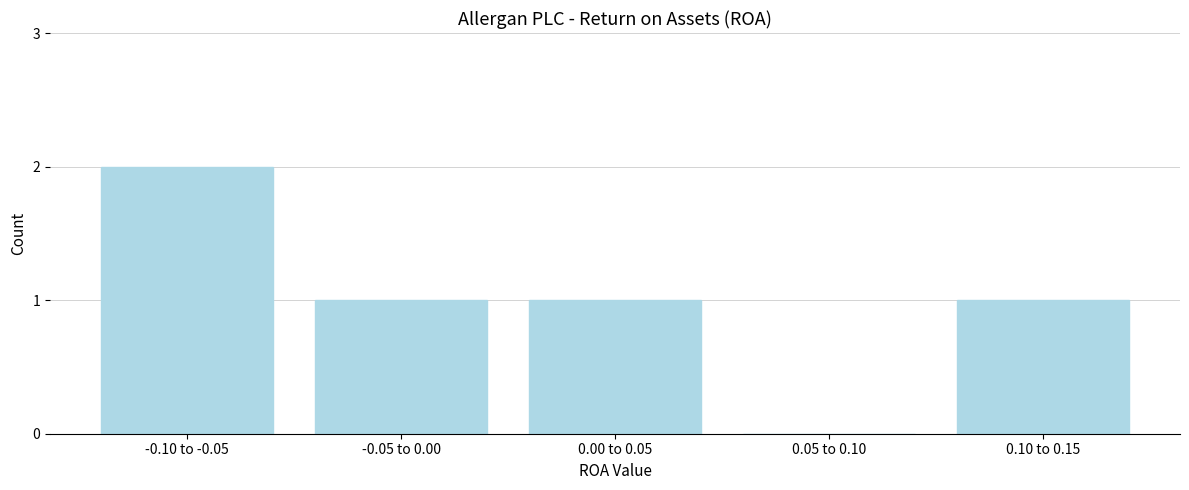

Reading left to right, transcribe all the data shown in this chart.

-0.10 to -0.05=2	-0.05 to 0.00=1	0.00 to 0.05=1	0.05 to 0.10=0	0.10 to 0.15=1